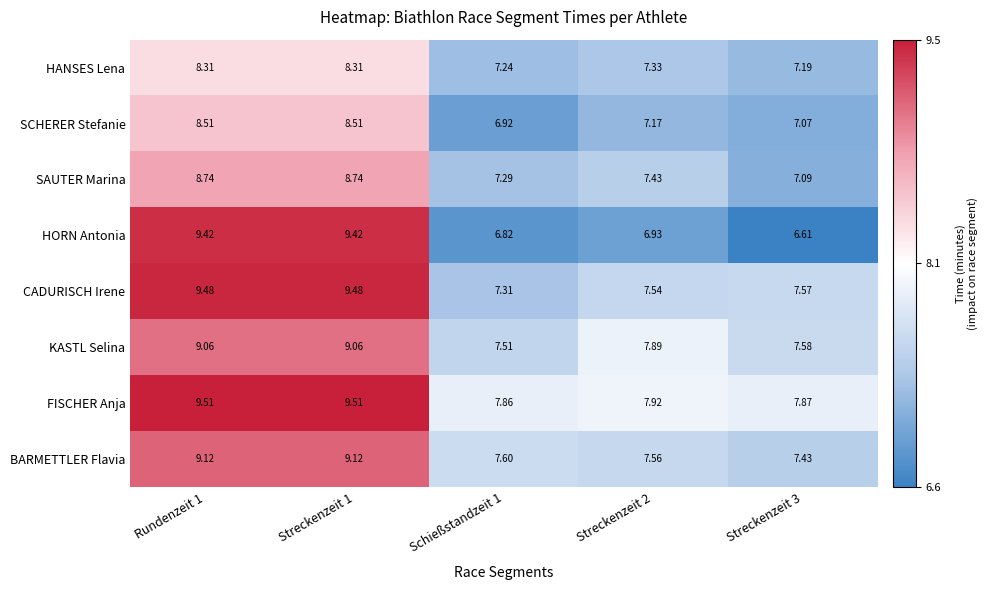

Which series has the largest total across all categories?

FISCHER Anja